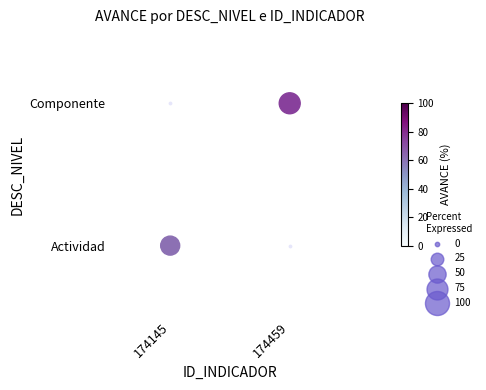

Rank the categories by value from lowest to highest.

174145, 174459